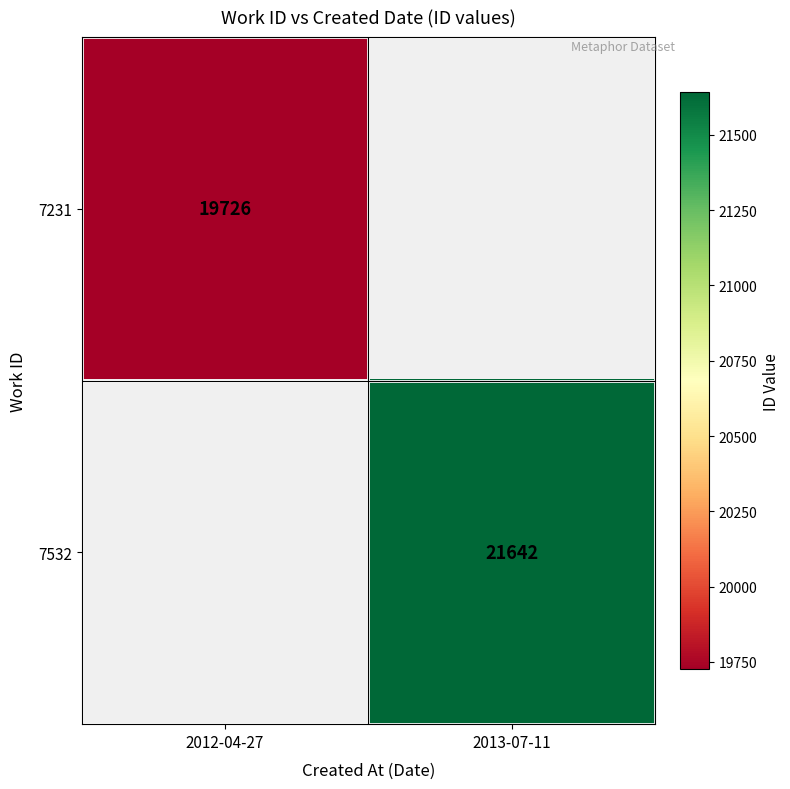

How many distinct data groups are displayed?

2